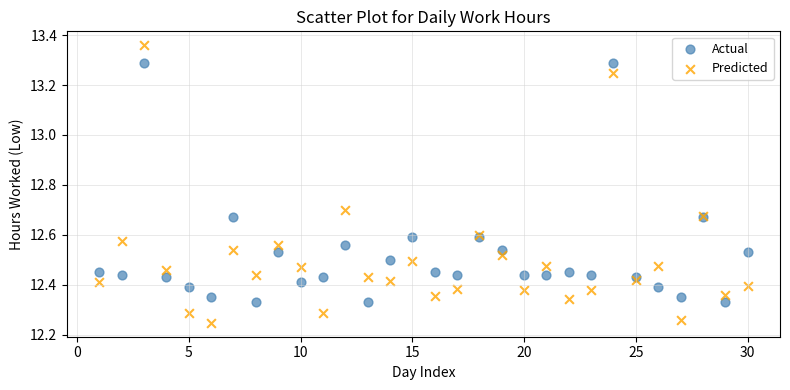

Which series reaches the maximum Y coordinate?

Predicted